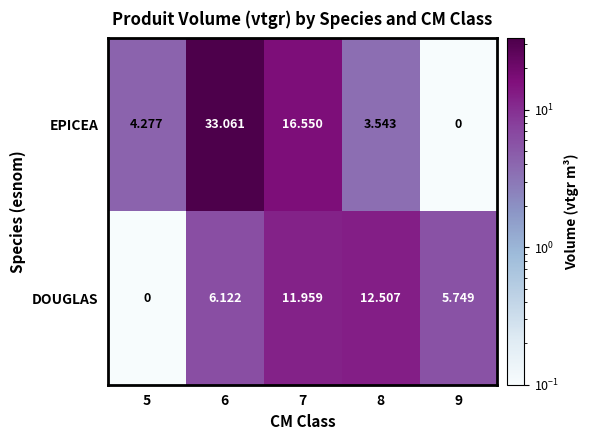

Rank the series by their maximum value, from highest to lowest.

EPICEA, DOUGLAS